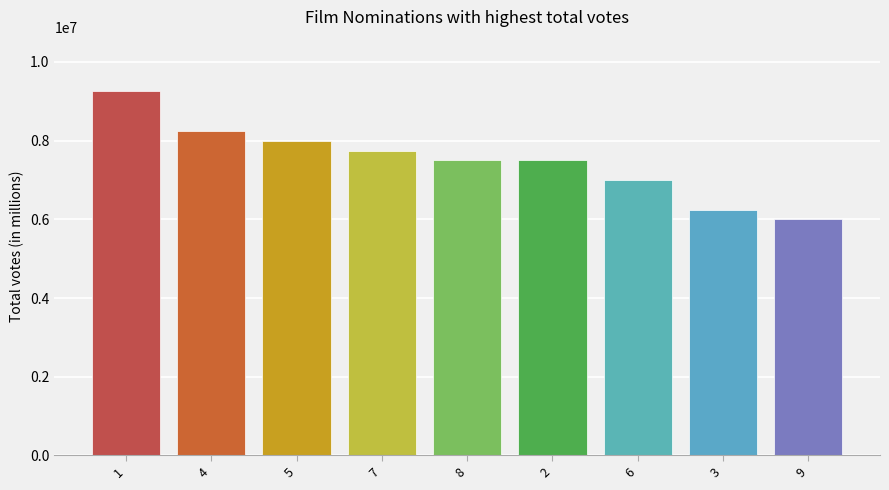

How many bars are there in total?

9